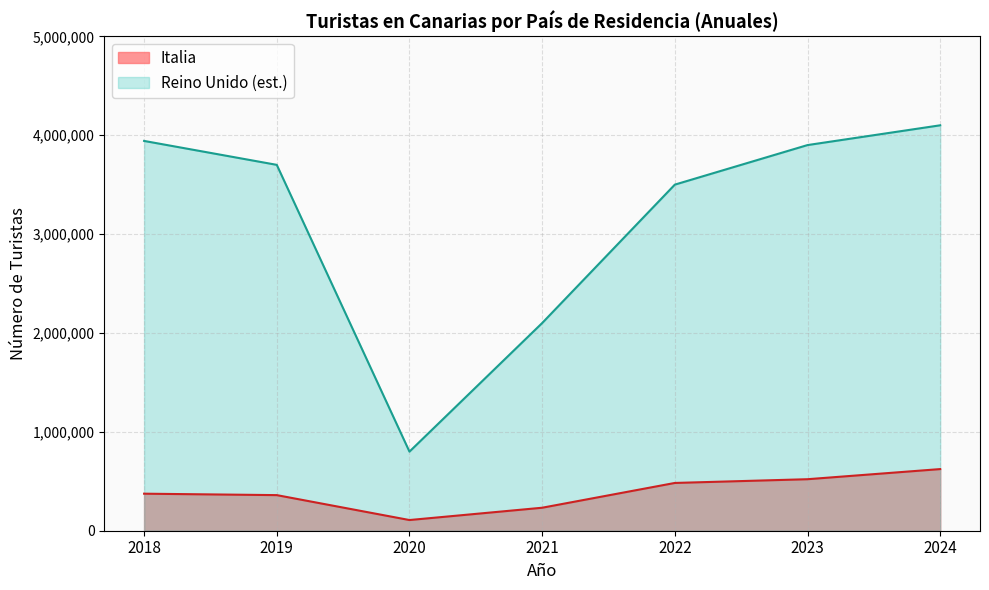

True or false: the data shows 108049 at 2020.

True